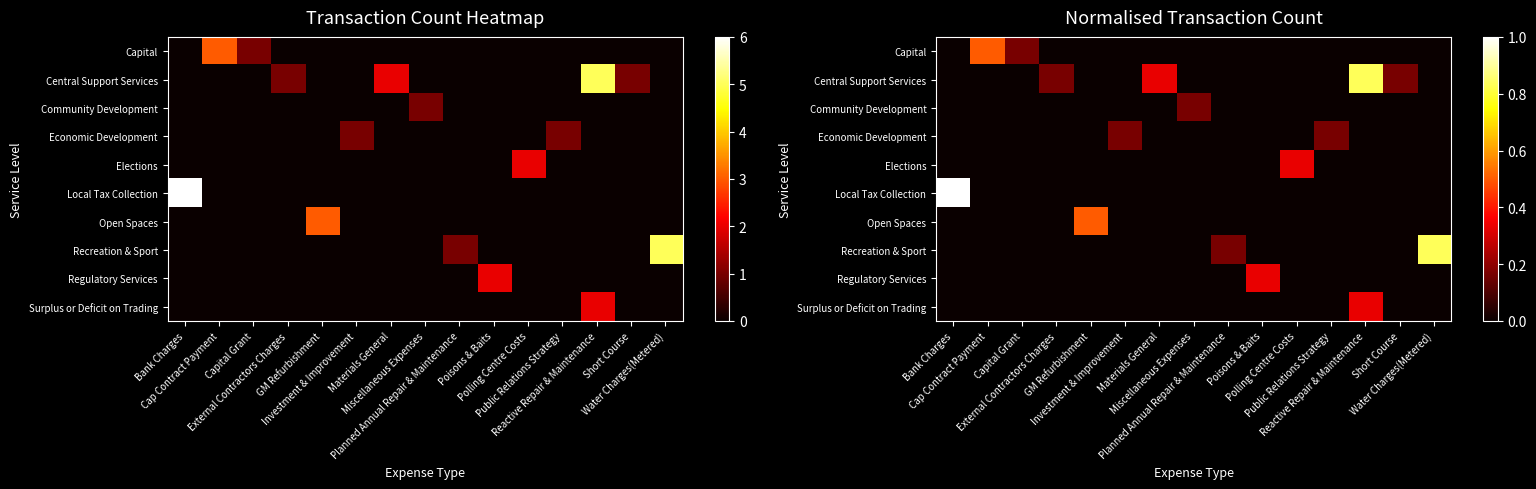

Which series changed the most between Polling Centre Costs and Water Charges(Metered)?

Recreation & Sport